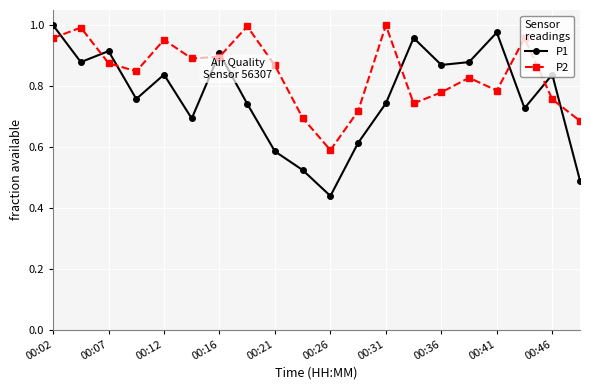

At how many categories does at least one series exceed 0?

20